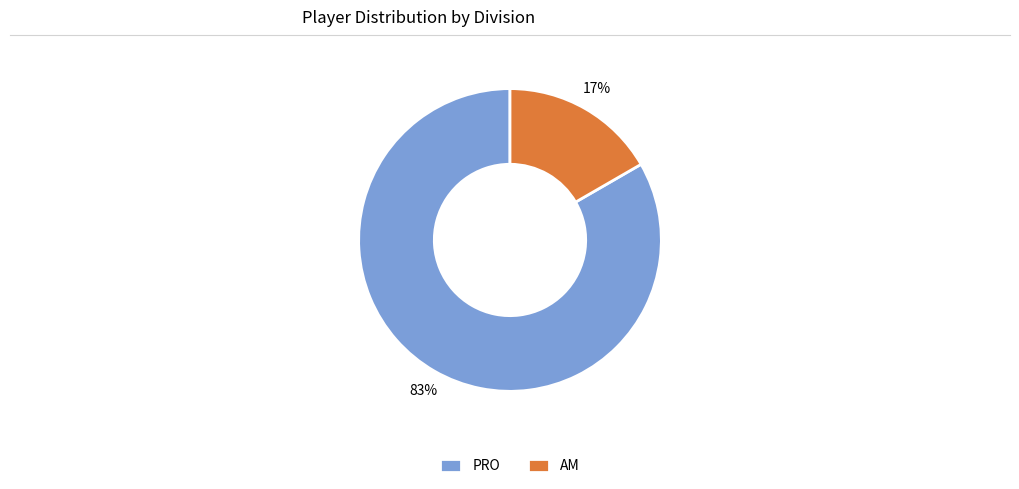

To the nearest percent, what portion does PRO represent?

83%